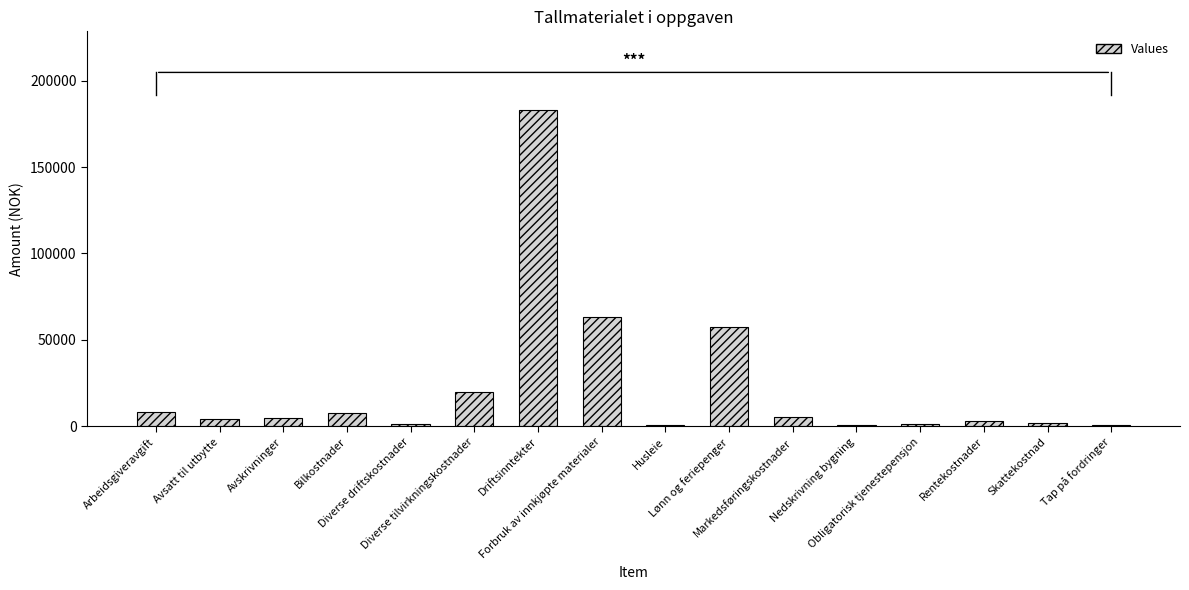

The value at Husleie is 800. True or false?

True